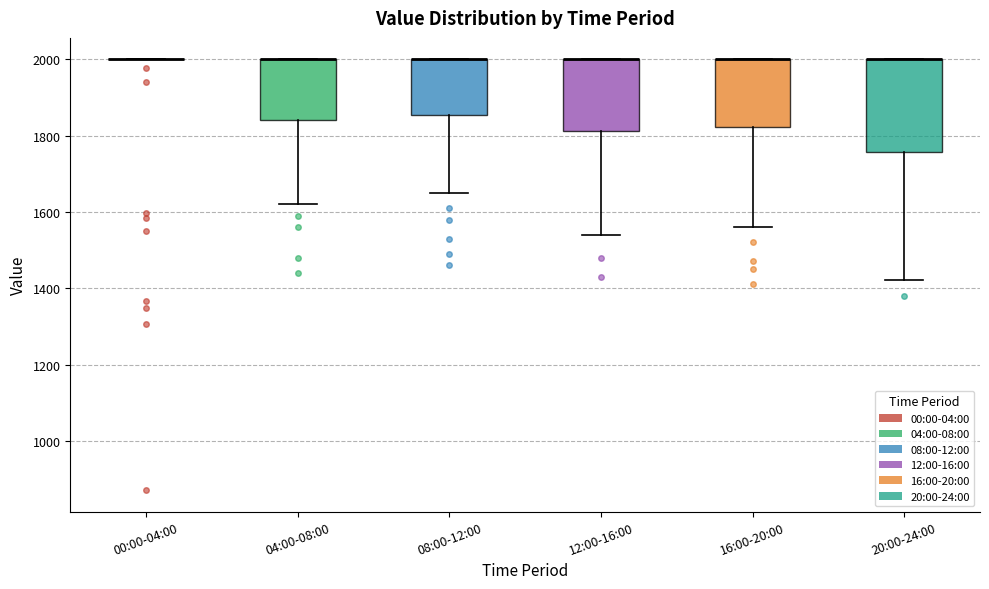

Reading left to right, transcribe this box plot: for each box, give where its median line is, the range the box spans, and where its two whiskers end, as read against the y-axis. The values are not printed on the chart, so give them approximately, as read against the axis.

00:00-04:00: box collapsed to a line at 2000, whiskers 2000 to 2000
04:00-08:00: median 2000 (drawn on the box's upper edge), box 1840 to 2000, whiskers 1620 to 2000
08:00-12:00: median 2000 (drawn on the box's upper edge), box 1860 to 2000, whiskers 1660 to 2000
12:00-16:00: median 2000 (drawn on the box's upper edge), box 1820 to 2000, whiskers 1540 to 2000
16:00-20:00: median 2000 (drawn on the box's upper edge), box 1820 to 2000, whiskers 1560 to 2000
20:00-24:00: median 2000 (drawn on the box's upper edge), box 1760 to 2000, whiskers 1420 to 2000